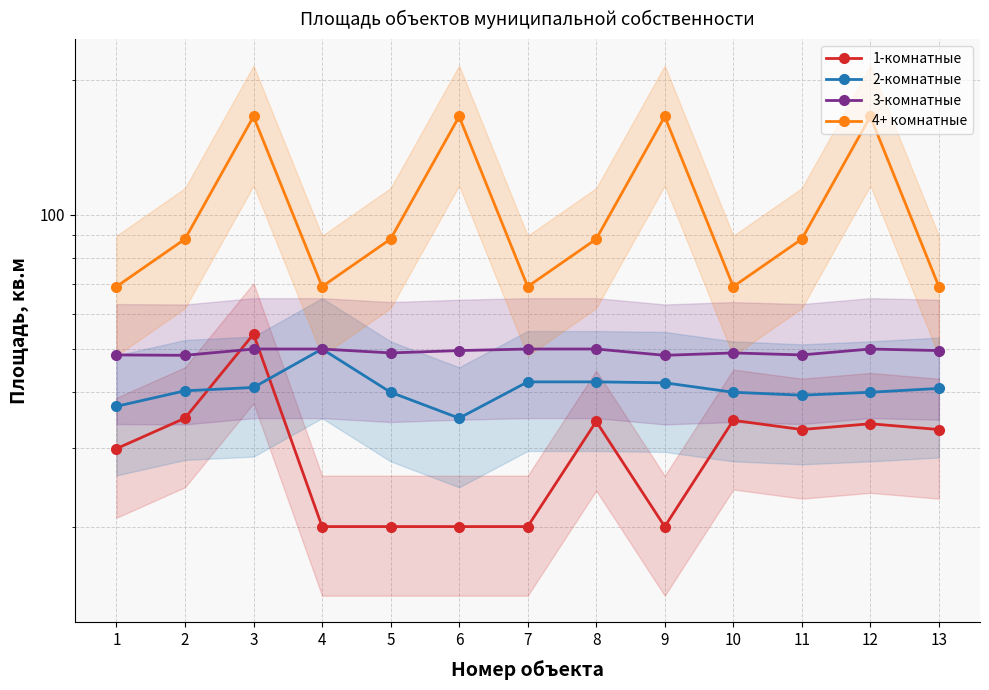

The 3-комнатные series shows 10.5 at 11. True or false?

False